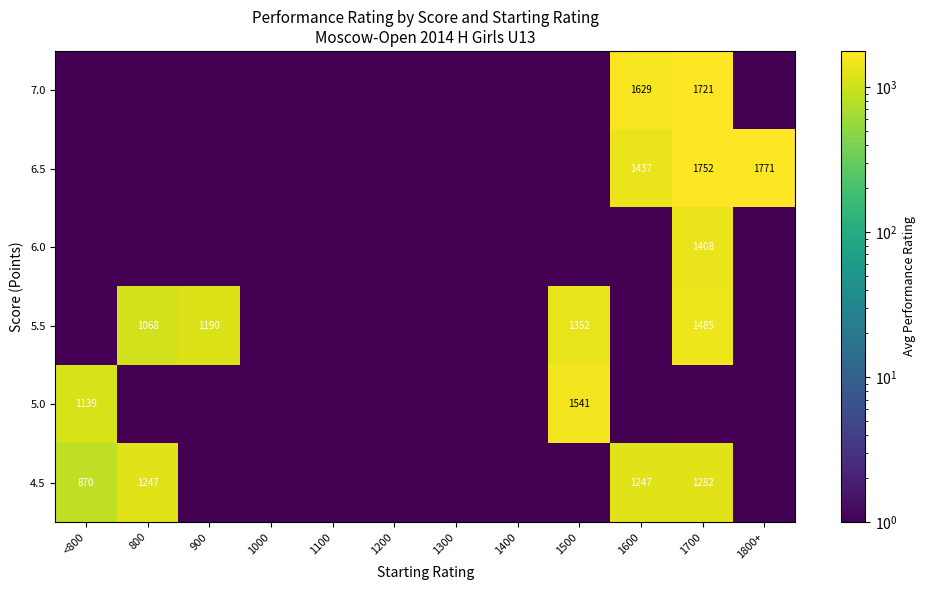

The 7.0 series shows 645.5 at 1600. True or false?

False